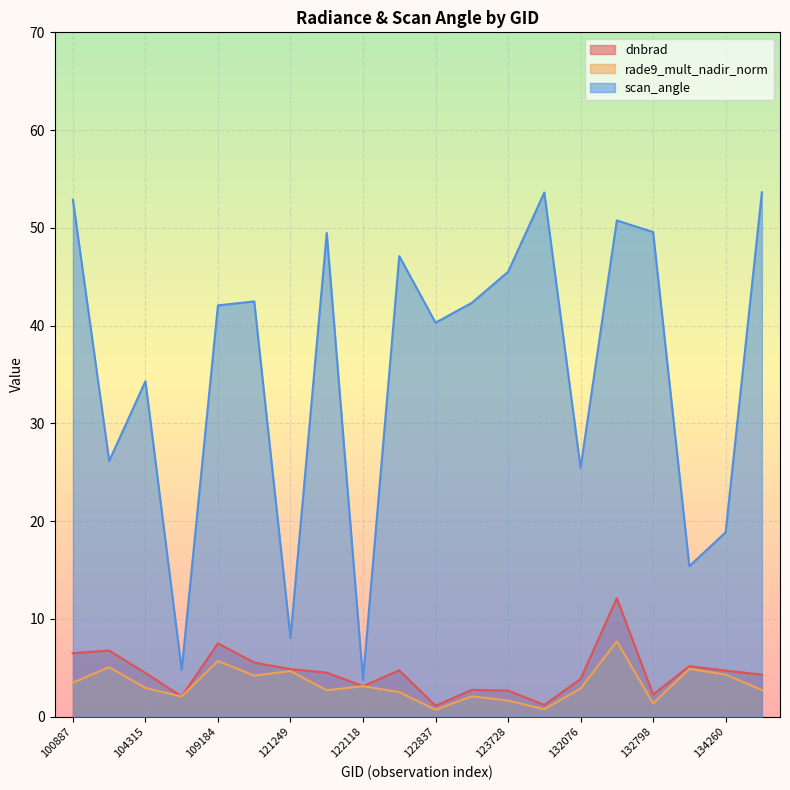

Reading right to left, list all the values displayed in this chart.

dnbrad: 6551=4.3	134260=4.7	134076=5.2	132798=2.3	132606=12.1	132076=3.9	131704=1.2	123728=2.7	123366=2.7	122837=1.1	122463=4.7	122118=3.1	121771=4.5	121249=4.9	115226=5.5	109184=7.5	104431=2.1	104315=4.5	103720=6.8	100887=6.5
rade9_mult_nadir_norm: 6551=2.7	134260=4.3	134076=4.9	132798=1.4	132606=7.7	132076=2.9	131704=0.8	123728=1.7	123366=2.1	122837=0.7	122463=2.5	122118=3.1	121771=2.7	121249=4.7	115226=4.2	109184=5.7	104431=2.1	104315=2.9	103720=5.1	100887=3.5
scan_angle: 6551=53.6	134260=18.9	134076=15.4	132798=49.6	132606=50.8	132076=25.5	131704=53.6	123728=45.5	123366=42.3	122837=40.3	122463=47.1	122118=3.8	121771=49.5	121249=8.1	115226=42.5	109184=42.1	104431=4.8	104315=34.3	103720=26.2	100887=52.9